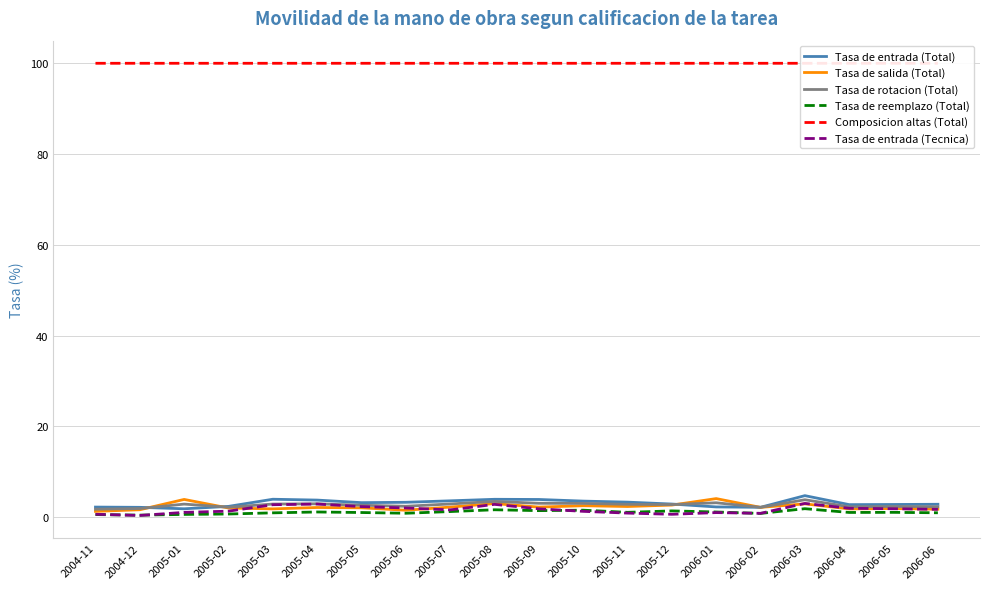

How many lines are shown in the chart?

6